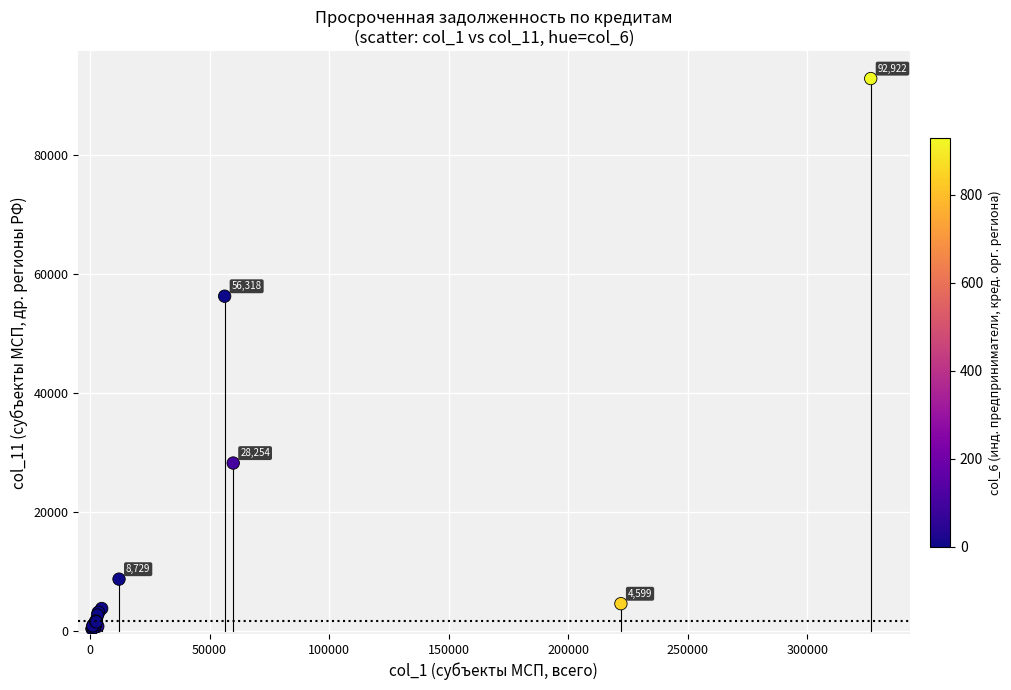

What Y value in the scatter plot is closest to 46649?

56318